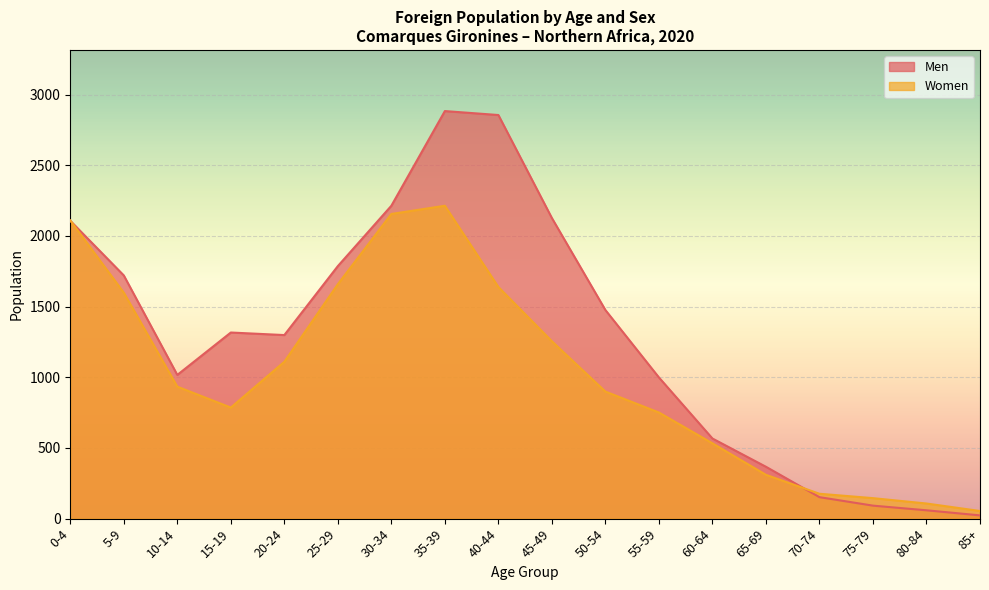

True or false: Men has a value of 31 at 75-79.

False